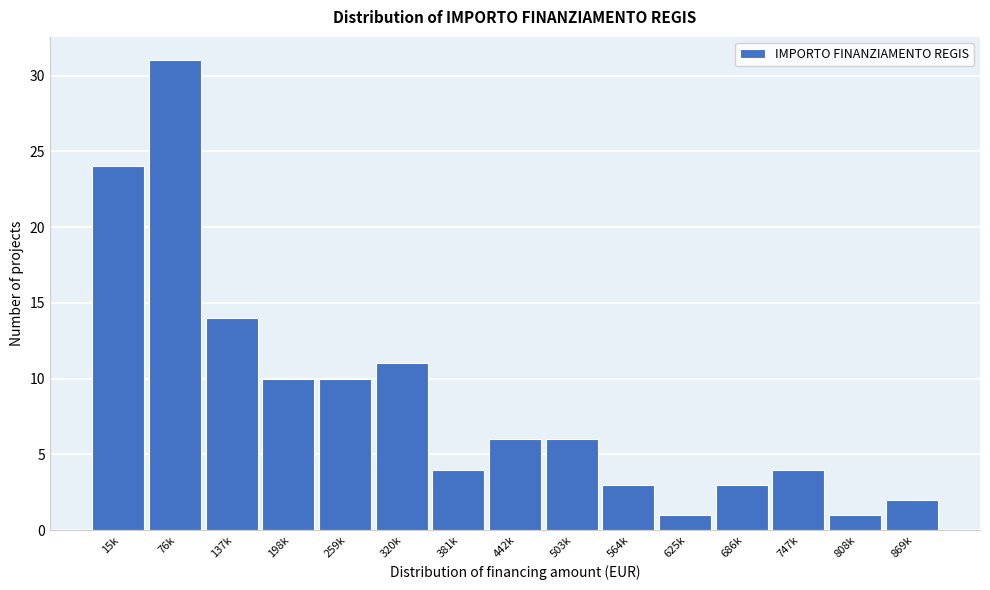

Reading left to right, transcribe all the data shown in this chart.

24	31	14	10	10	11	4	6	6	3	1	3	4	1	2